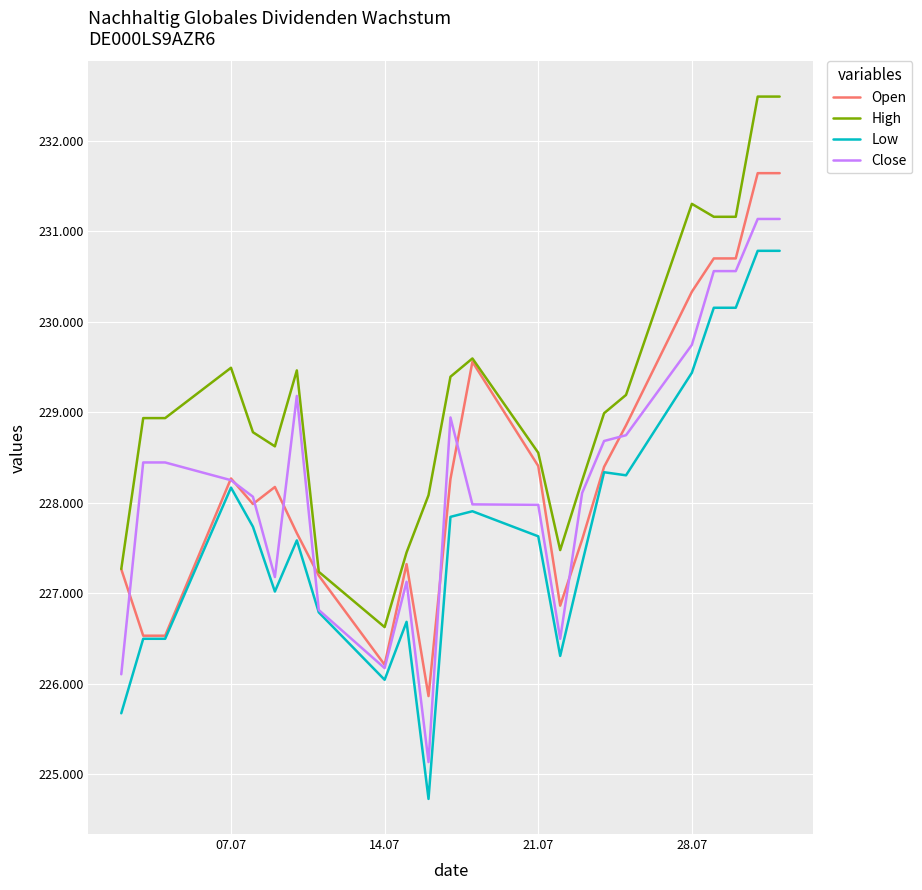

Does the chart have visible grid lines?

Yes